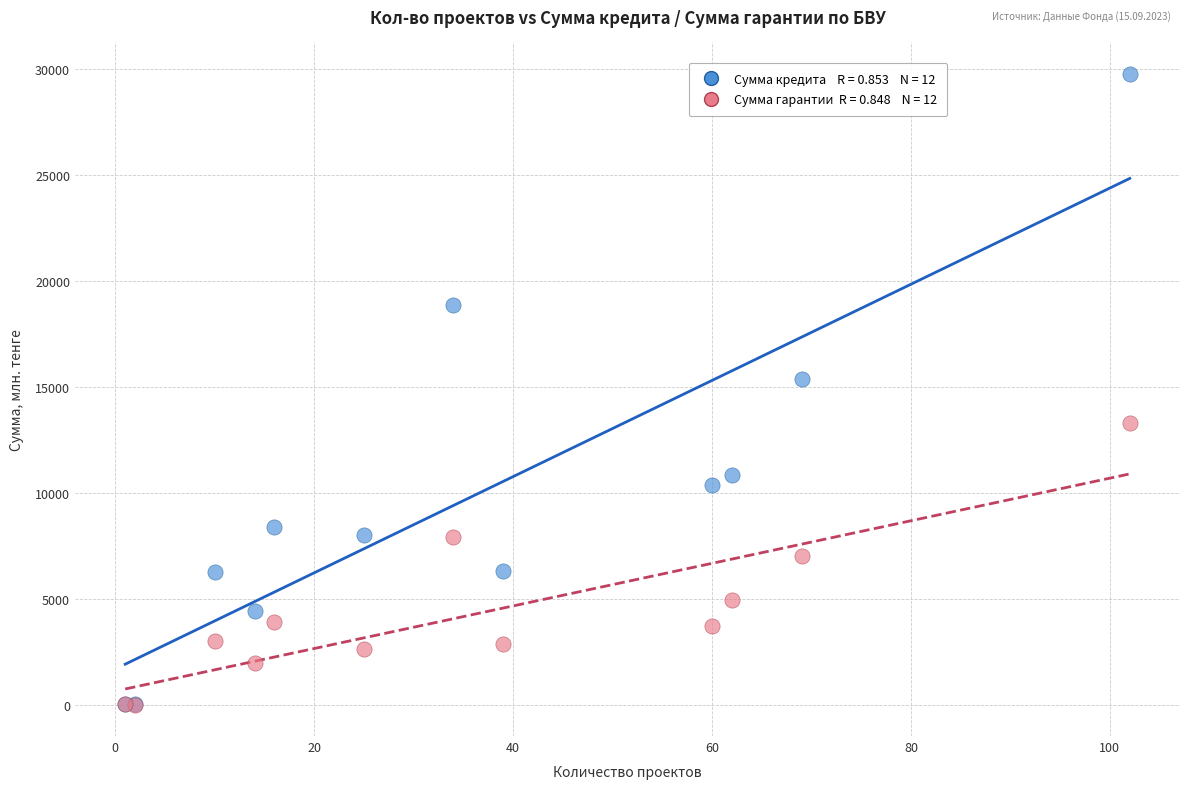

Across all series, what Y value is closest to 14895?

15394.2